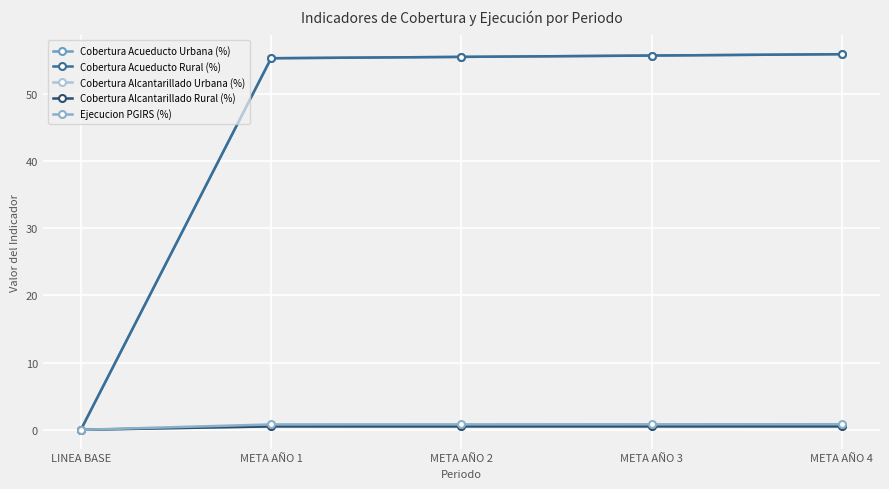

Is it true that Cobertura Acueducto Urbana (%) equals 55.3 at META AÑO 1?

True